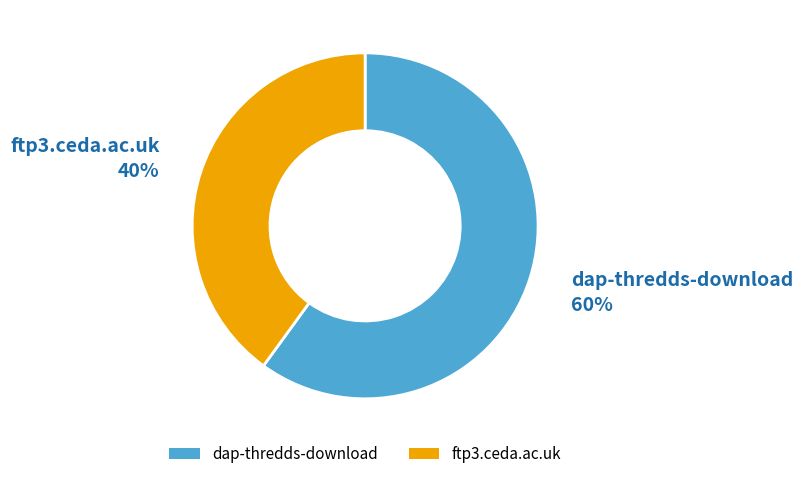

True or false: ftp3.ceda.ac.uk accounts for 40% of the total.

True